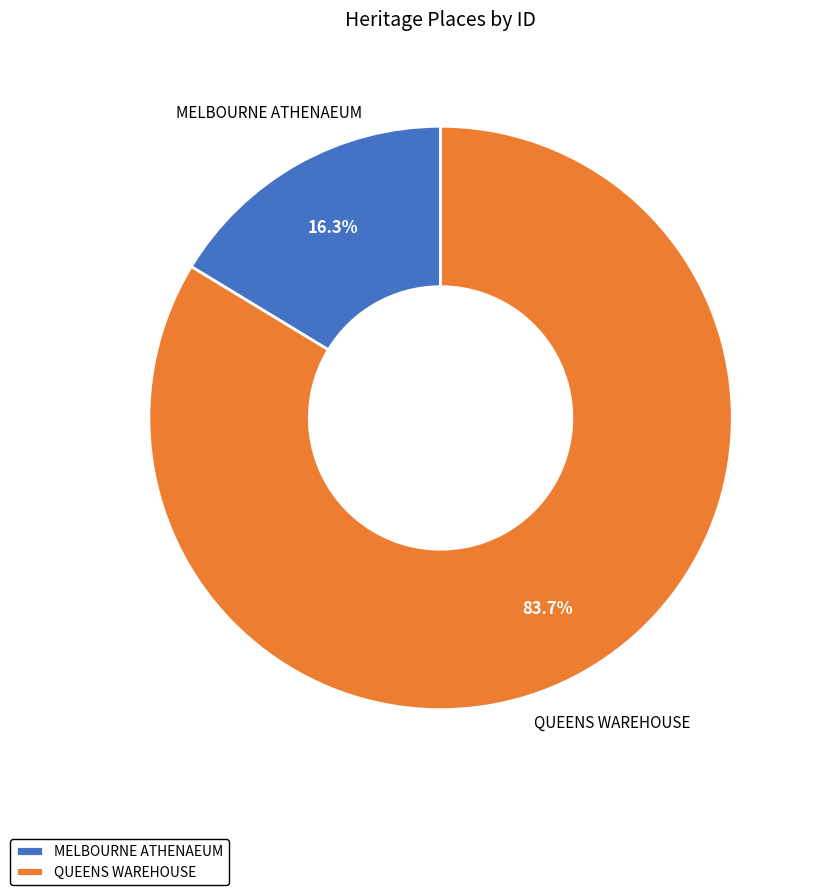

How many slices are in this pie chart?

2